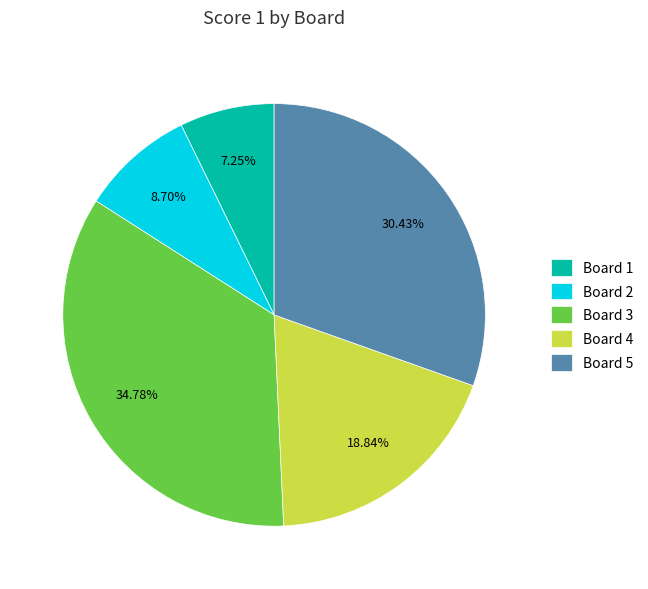

Which slice is the largest?

Board 3